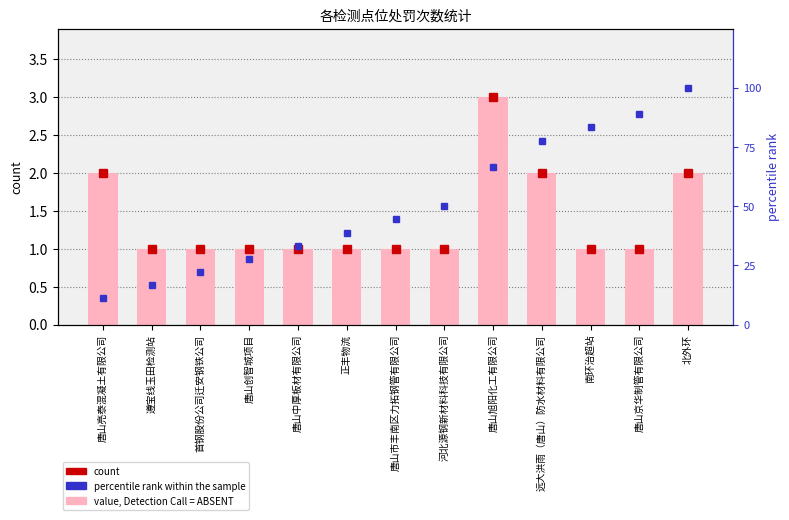

What is the sum of the count values at 远大洪雨（唐山）防水材料有限公司 and 唐山亮泰混凝土有限公司?

4.0